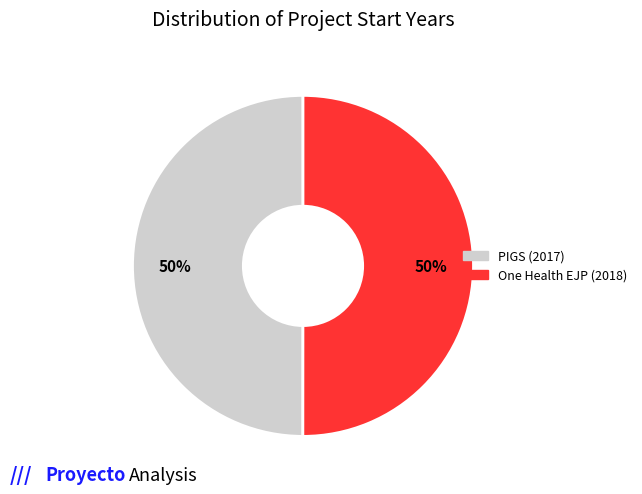

To the nearest percent, what is the average slice percentage?

50%